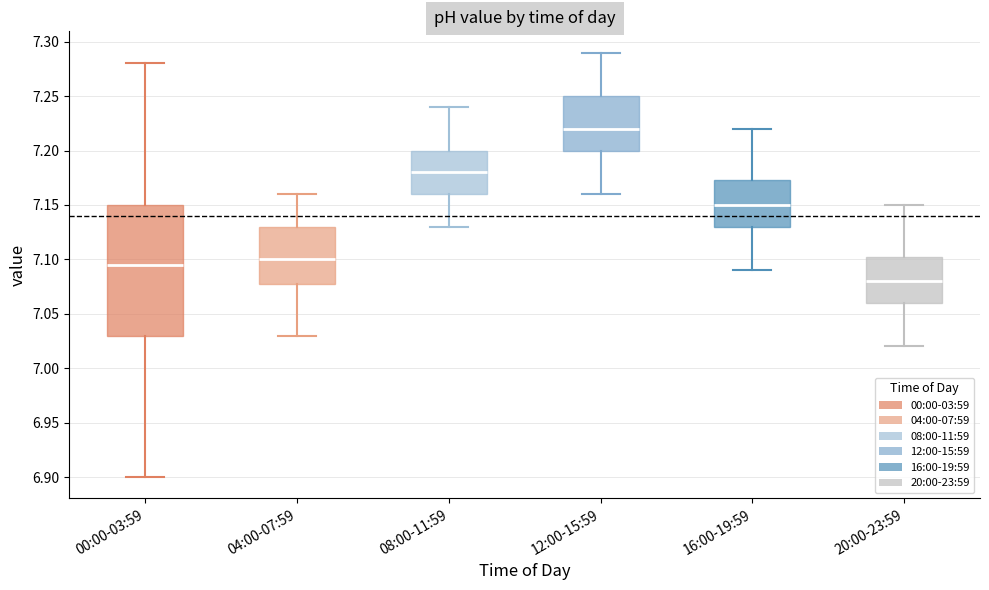

Which box's median line is the lowest?

20:00-23:59